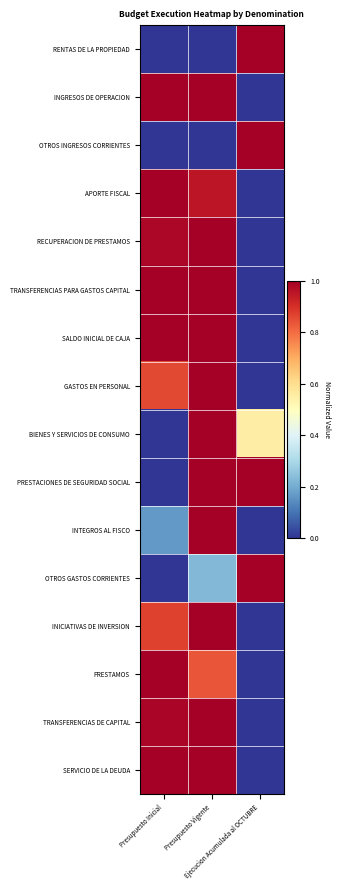

Reading left to right, transcribe all the data shown in this chart.

RENTAS DE LA PROPIEDAD: Presupuesto Inicial=0.0	Presupuesto Vigente=0.0	Ejecucion Acumulada al OCTUBRE=1.0
INGRESOS DE OPERACION: Presupuesto Inicial=1.0	Presupuesto Vigente=1.0	Ejecucion Acumulada al OCTUBRE=0.0
OTROS INGRESOS CORRIENTES: Presupuesto Inicial=0.0	Presupuesto Vigente=0.0	Ejecucion Acumulada al OCTUBRE=1.0
APORTE FISCAL: Presupuesto Inicial=1.0	Presupuesto Vigente=1.0	Ejecucion Acumulada al OCTUBRE=0.0
RECUPERACION DE PRESTAMOS: Presupuesto Inicial=1.0	Presupuesto Vigente=1.0	Ejecucion Acumulada al OCTUBRE=0.0
TRANSFERENCIAS PARA GASTOS CAPITAL: Presupuesto Inicial=1.0	Presupuesto Vigente=1.0	Ejecucion Acumulada al OCTUBRE=0.0
SALDO INICIAL DE CAJA: Presupuesto Inicial=1.0	Presupuesto Vigente=1.0	Ejecucion Acumulada al OCTUBRE=0.0
GASTOS EN PERSONAL: Presupuesto Inicial=0.9	Presupuesto Vigente=1.0	Ejecucion Acumulada al OCTUBRE=0.0
BIENES Y SERVICIOS DE CONSUMO: Presupuesto Inicial=0.0	Presupuesto Vigente=1.0	Ejecucion Acumulada al OCTUBRE=0.6
PRESTACIONES DE SEGURIDAD SOCIAL: Presupuesto Inicial=0.0	Presupuesto Vigente=1.0	Ejecucion Acumulada al OCTUBRE=1.0
INTEGROS AL FISCO: Presupuesto Inicial=0.2	Presupuesto Vigente=1.0	Ejecucion Acumulada al OCTUBRE=0.0
OTROS GASTOS CORRIENTES: Presupuesto Inicial=0.0	Presupuesto Vigente=0.2	Ejecucion Acumulada al OCTUBRE=1.0
INICIATIVAS DE INVERSION: Presupuesto Inicial=0.9	Presupuesto Vigente=1.0	Ejecucion Acumulada al OCTUBRE=0.0
PRESTAMOS: Presupuesto Inicial=1.0	Presupuesto Vigente=0.8	Ejecucion Acumulada al OCTUBRE=0.0
TRANSFERENCIAS DE CAPITAL: Presupuesto Inicial=1.0	Presupuesto Vigente=1.0	Ejecucion Acumulada al OCTUBRE=0.0
SERVICIO DE LA DEUDA: Presupuesto Inicial=1.0	Presupuesto Vigente=1.0	Ejecucion Acumulada al OCTUBRE=0.0